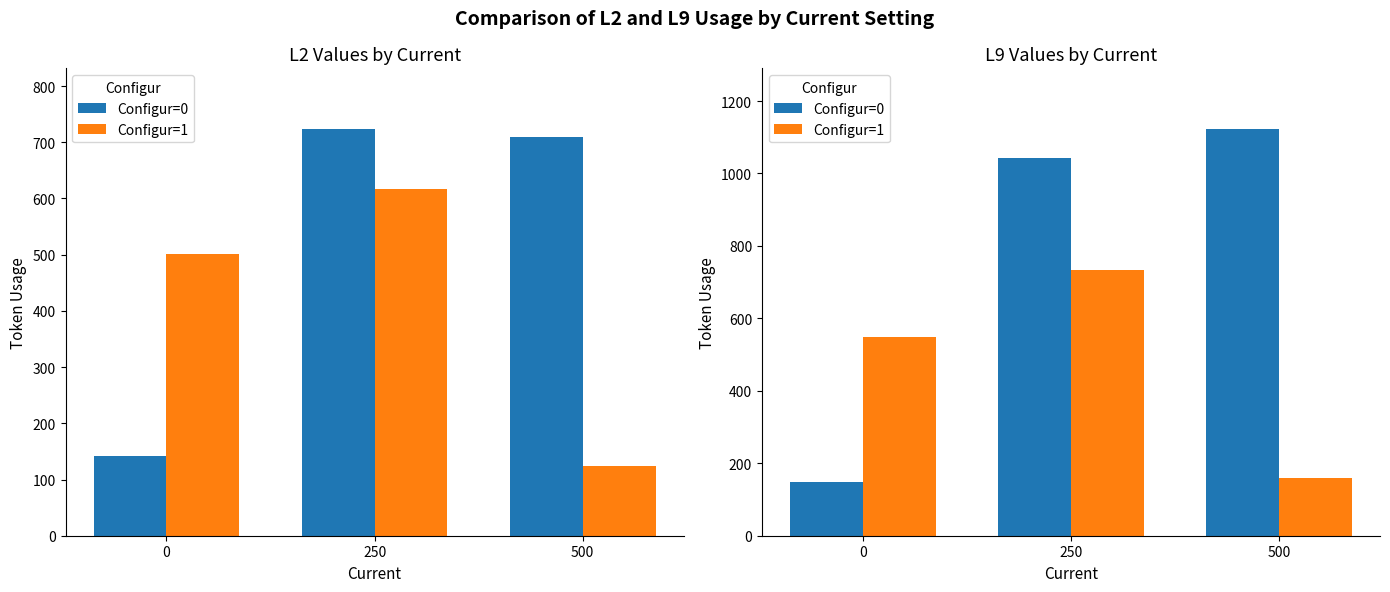

At how many categories does at least one series exceed 334?

3